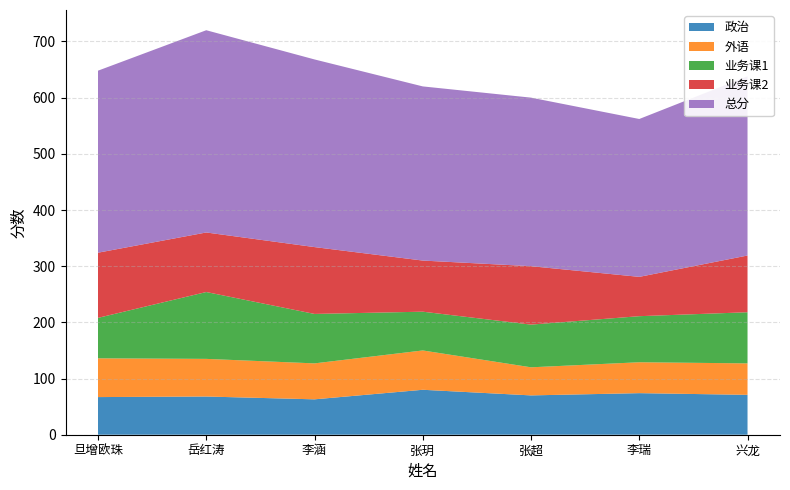

Reading left to right, extract all data points from this chart.

政治: 67	68	63	80	70	74	71
外语: 69	67	64	70	50	55	56
业务课1: 72	119	88	69	76	82	91
业务课2: 116	106	119	91	104	70	101
总分: 324	360	334	310	300	281	319